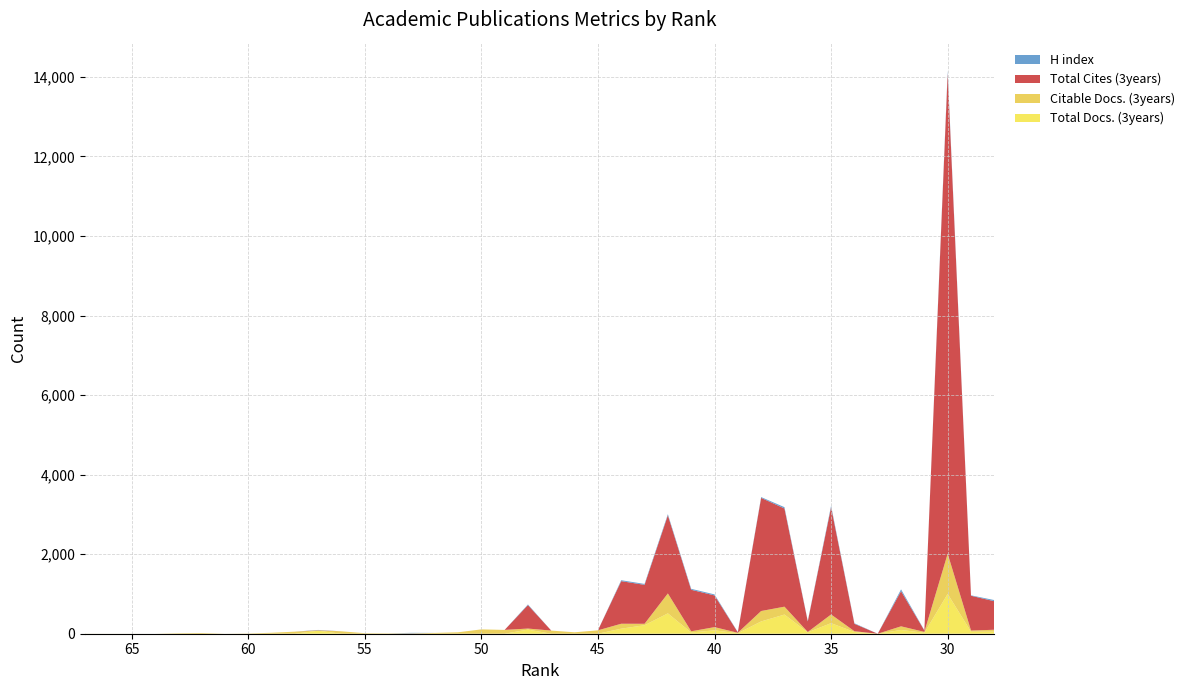

Reading left to right, extract all data points from this chart.

Total Docs. (3years): 0	0	0	0	0	0	0	0	0	0	76	0	0	0	4	0	0	0	0	104	0	0	0	127	214	512	31	85	13	309	482	35	266	44	0	95	24	1001	50	51
Citable Docs. (3years): 2	1	1	0	12	18	1	6	24	52	6	61	13	9	3	20	36	109	96	26	79	36	85	124	36	501	30	81	11	262	198	9	218	19	0	91	22	1011	30	49
Total Cites (3years): 0	0	0	0	0	0	0	0	0	0	6	0	0	0	3	0	0	0	0	590	0	0	0	1071	979	1965	1044	797	11	2845	2469	265	2698	187	0	884	35	12080	875	717
H index: 0	0	0	0	0	0	0	0	0	0	7	0	0	0	12	0	0	0	0	16	0	0	0	23	23	28	24	26	6	20	33	12	36	13	0	45	7	62	10	29